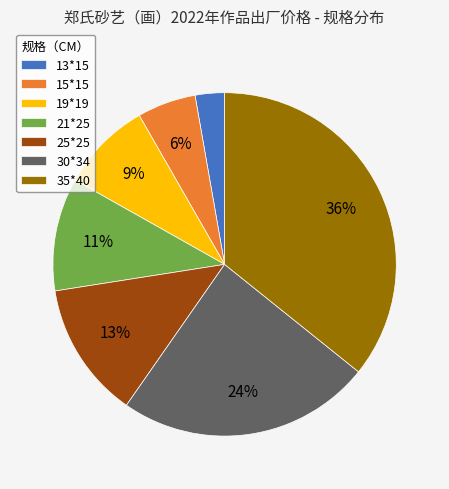

Is it true that 19*19 is 9% of the pie?

True